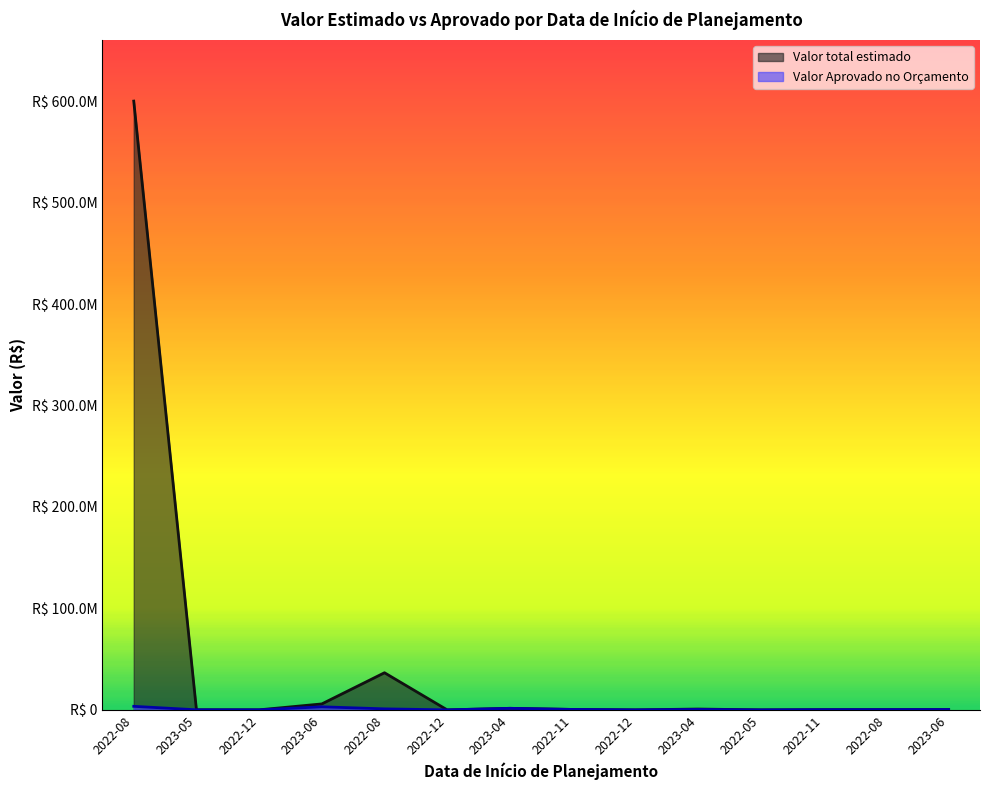

In Valor total estimado, how many points are higher than both neighbors (excluding endpoints)?

3